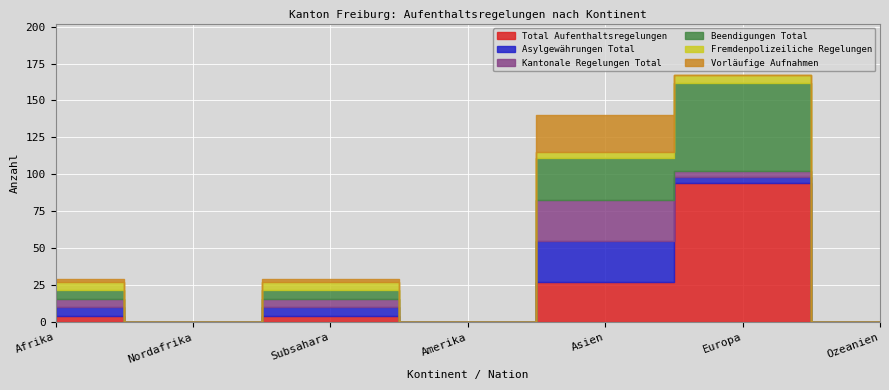

True or false: Vorläufige Aufnahmen and Beendigungen Total cross at least once.

False